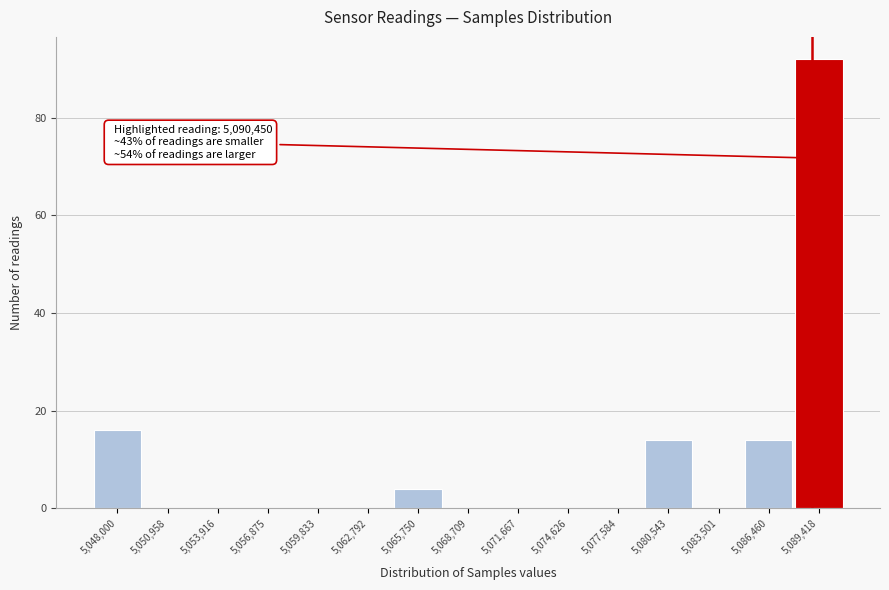

Reading left to right, extract all data points from this chart.

5,048,000=16	5,050,958=0	5,053,916=0	5,056,875=0	5,059,833=0	5,062,792=0	5,065,750=4	5,068,709=0	5,071,667=0	5,074,626=0	5,077,584=0	5,080,543=14	5,083,501=0	5,086,460=14	5,089,418=92